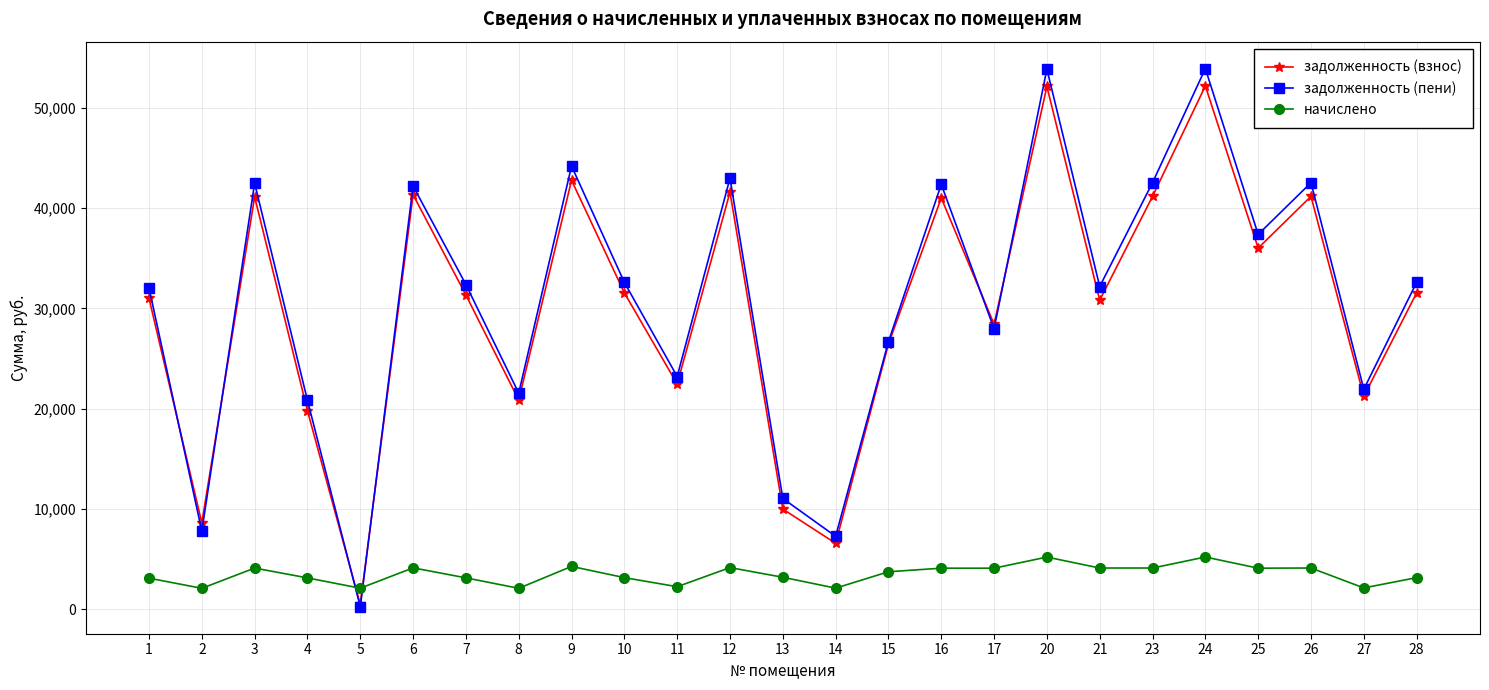

Is it true that задолженность (взнос) equals 52147.0 at 20?

True